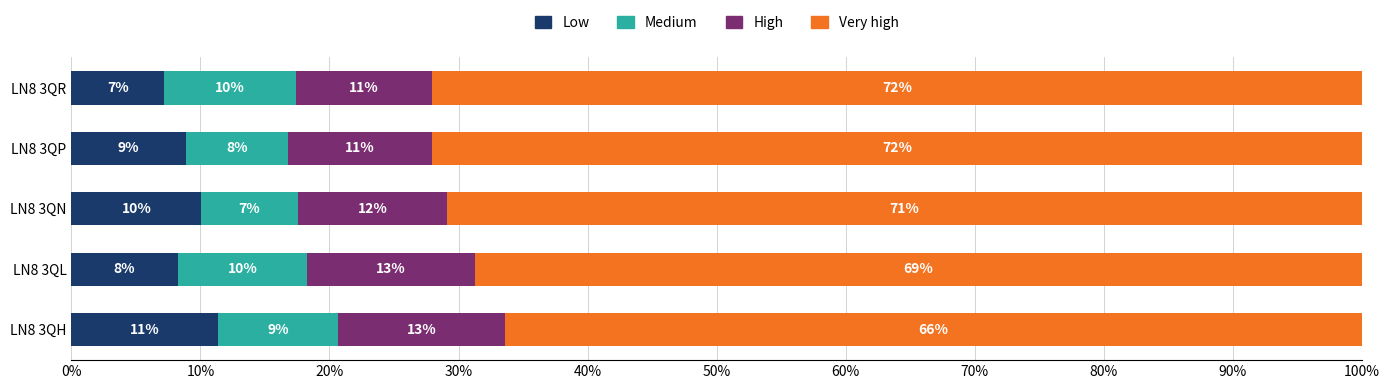

What are all the series names shown in the legend?

Low, Medium, High, Very high